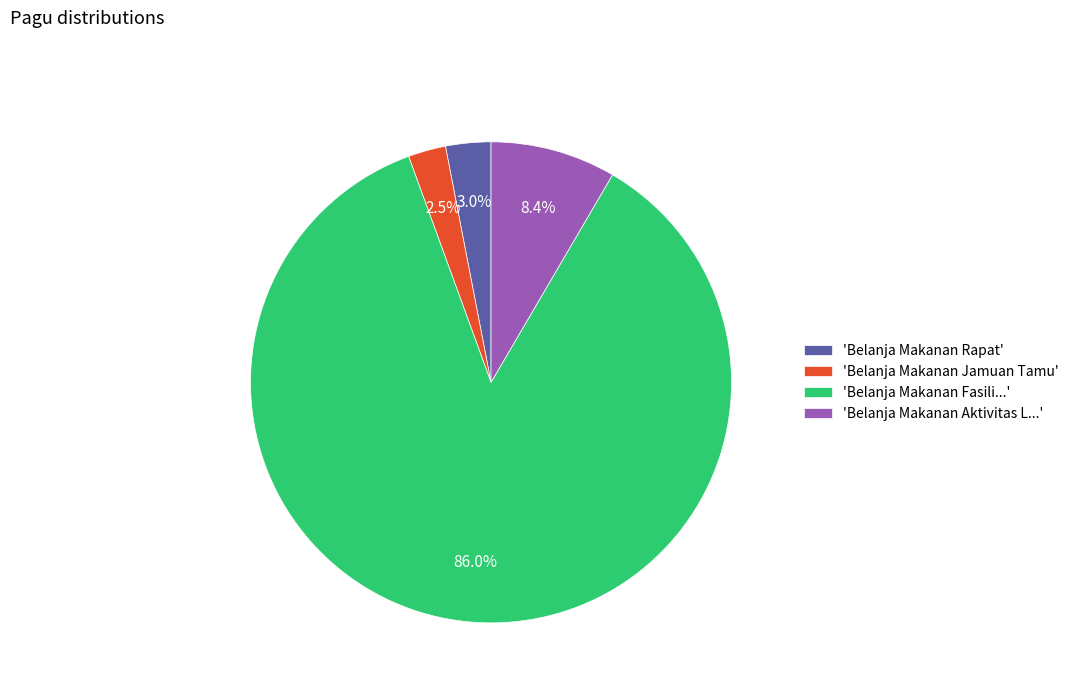

Which category has the biggest portion of the pie?

'Belanja Makanan Fasili...'